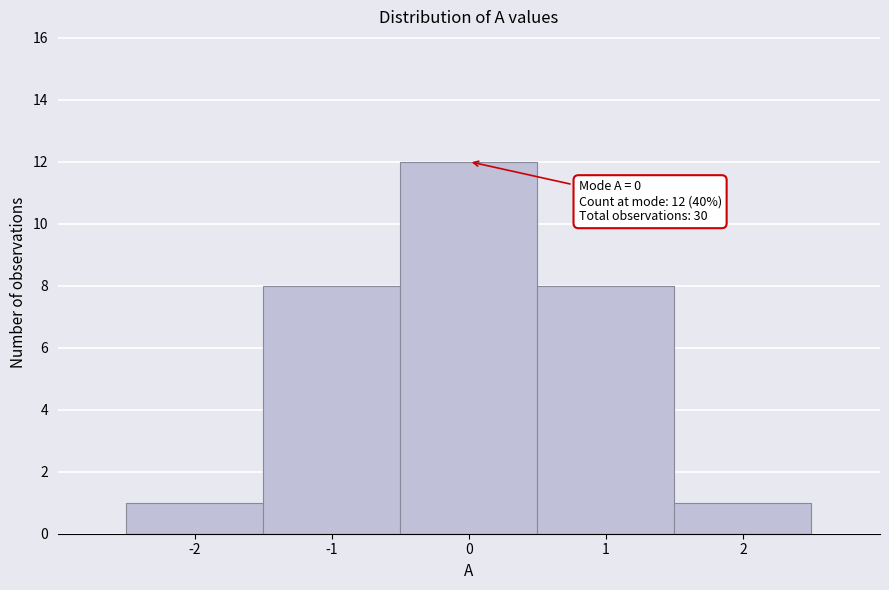

Over which range of the x-axis is the bar tallest?

-0.5 to 0.5